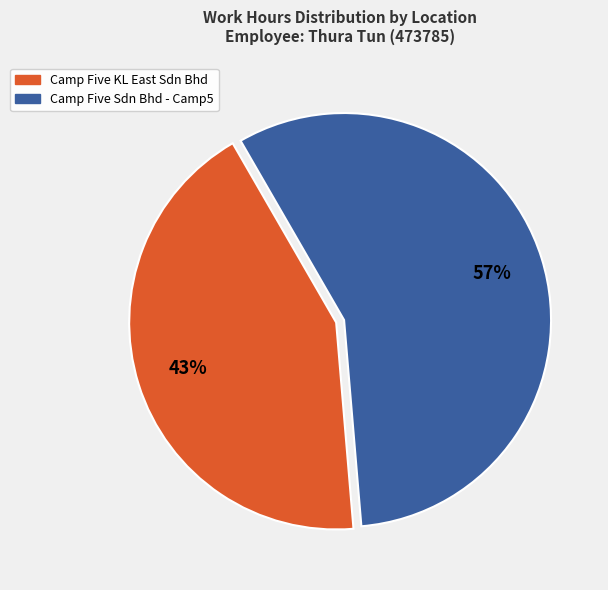

To the nearest percent, what is the average slice percentage?

50%